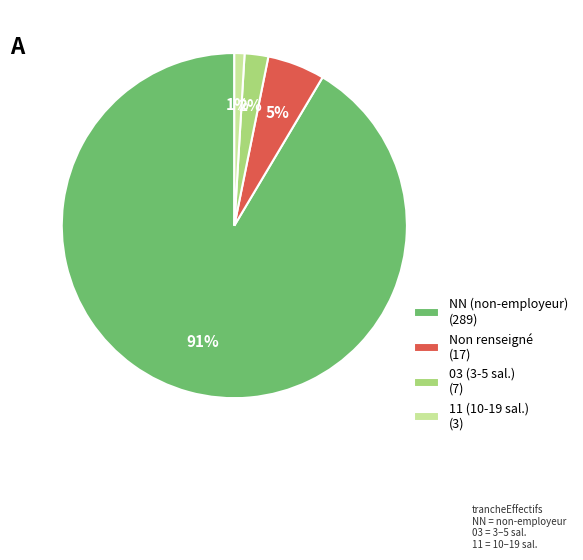

Between Non renseigné (17) and 03 (3-5 sal.) (7), which is larger?

Non renseigné (17)